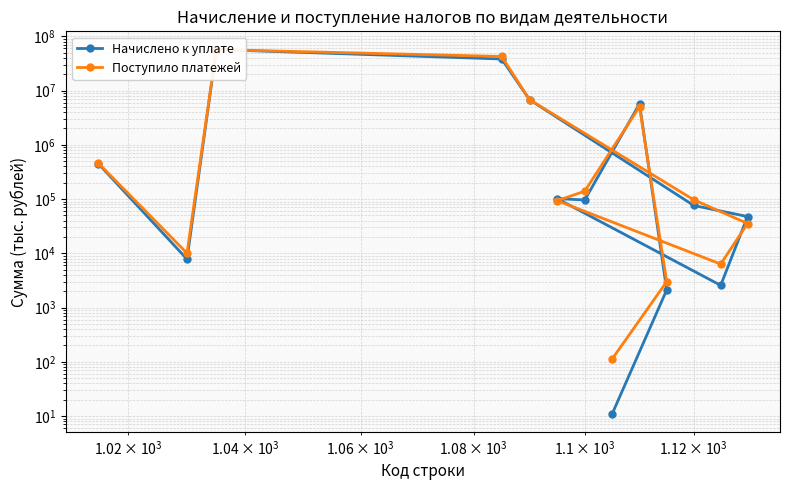

Which series ends up on top after the final intersection of Поступило платежей and Начислено к уплате?

Поступило платежей